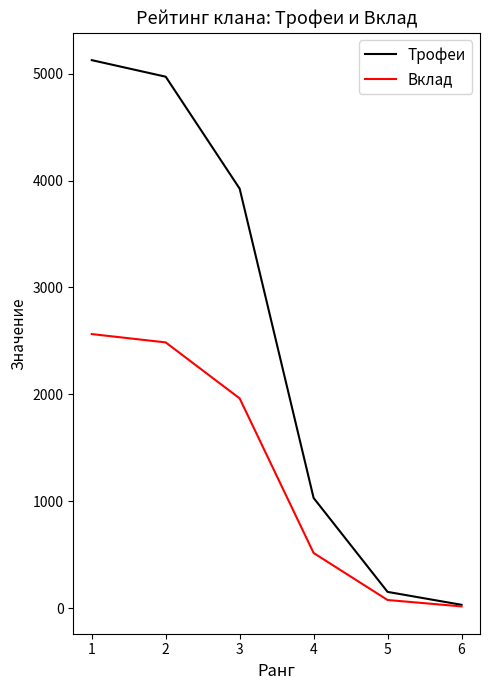

Which series has the largest total across all categories?

Трофеи